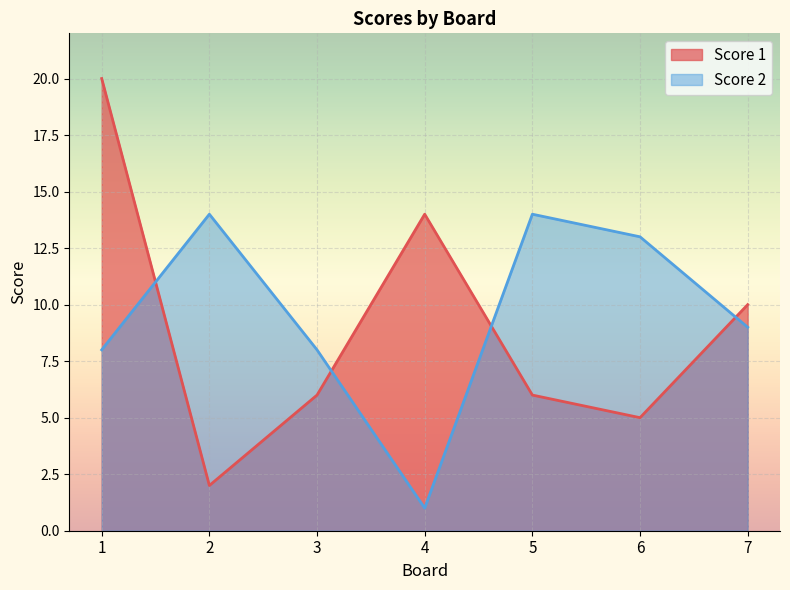

What is the value of the Score 2 point at the 1st from the left?

8